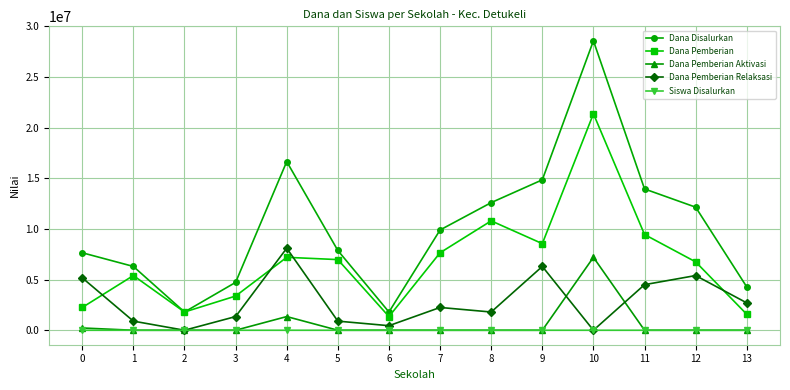

At which category is the sum across all series the highest?

10